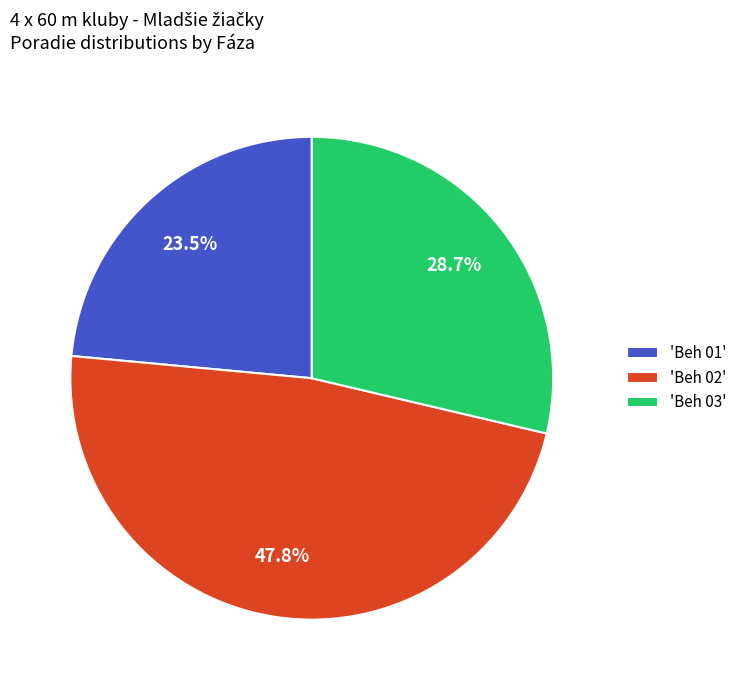

Is there any slice that represents more than half of the pie?

No